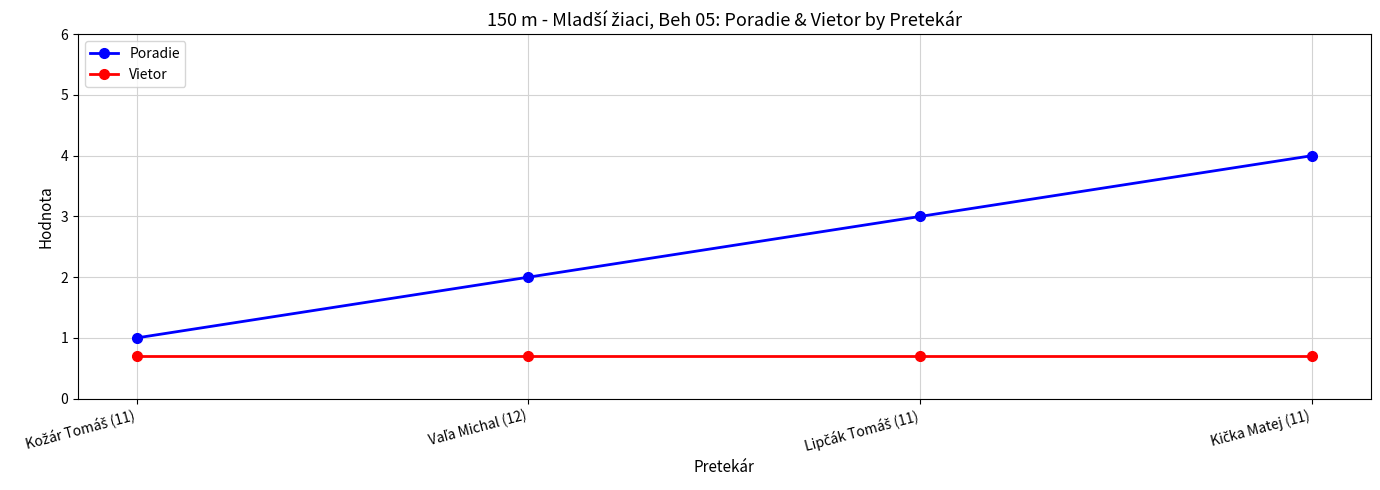

What is the average value of the Vietor series?

0.7